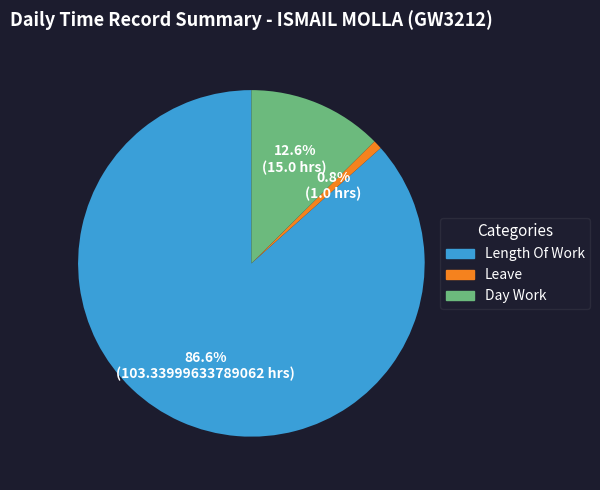

Is there any slice that represents more than half of the pie?

Yes